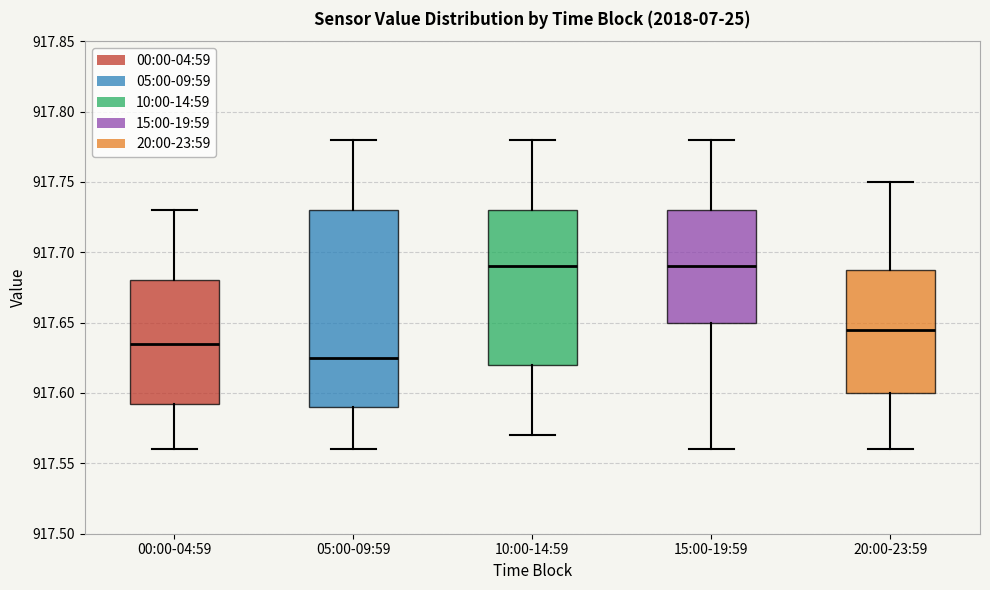

Reading left to right, transcribe this box plot: for each box, give where its median line is, the range the box spans, and where its two whiskers end, as read against the y-axis. The values are not printed on the chart, so give them approximately, as read against the axis.

00:00-04:59: median 917.635, box 917.595 to 917.680, whiskers 917.560 to 917.730
05:00-09:59: median 917.625, box 917.590 to 917.730, whiskers 917.560 to 917.780
10:00-14:59: median 917.690, box 917.620 to 917.730, whiskers 917.570 to 917.780
15:00-19:59: median 917.690, box 917.650 to 917.730, whiskers 917.560 to 917.780
20:00-23:59: median 917.645, box 917.600 to 917.690, whiskers 917.560 to 917.750